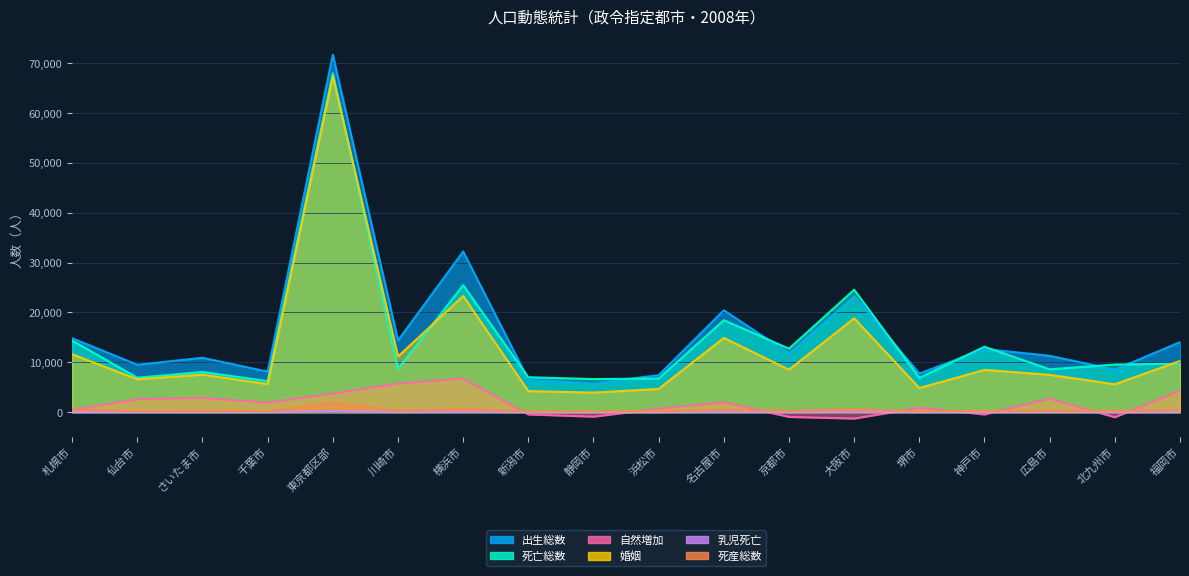

What is the greatest value displayed?

71738